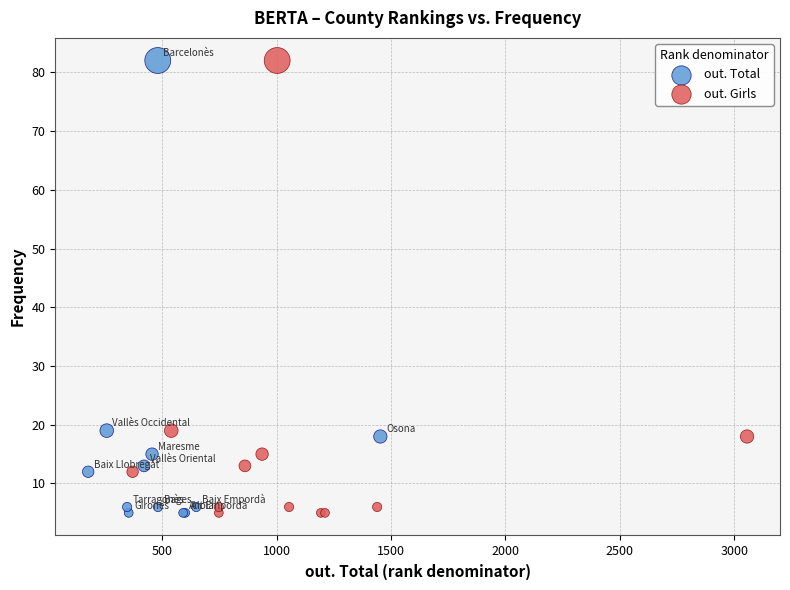

What are all the series names shown in the legend?

out. Total, out. Girls